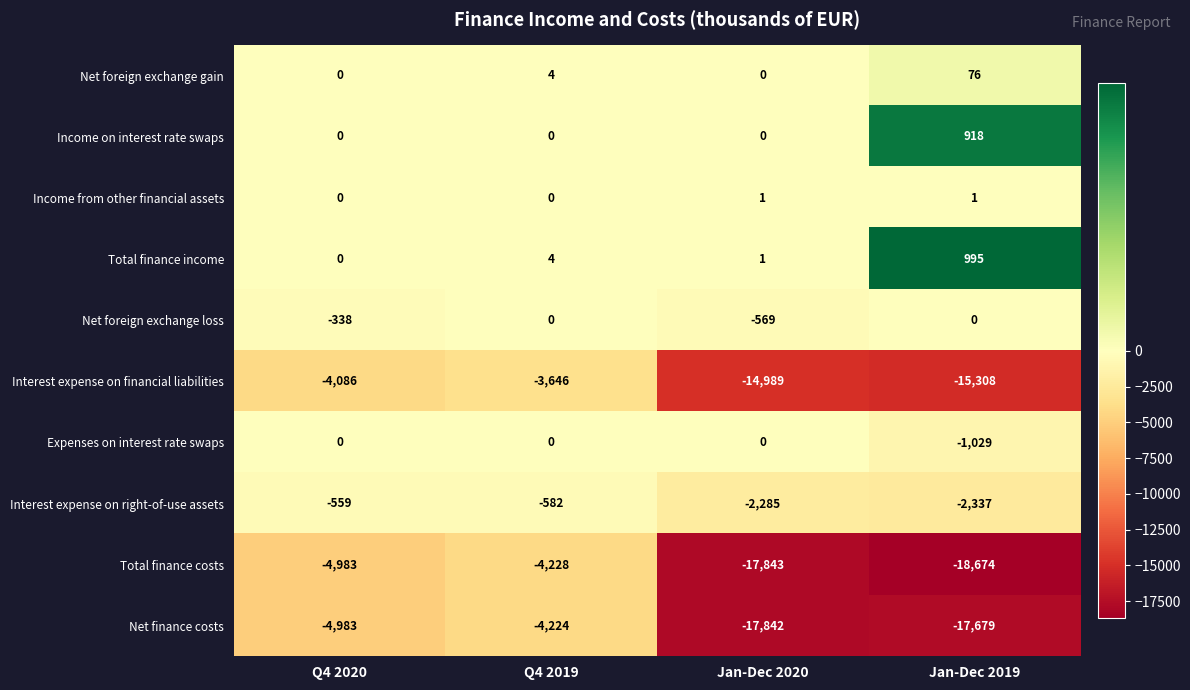

Is it true that Income on interest rate swaps equals -594 at Jan-Dec 2020?

False